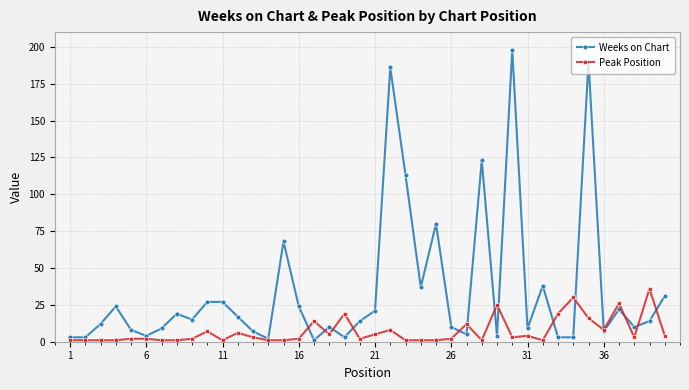

At how many categories does at least one series exceed 129?

3